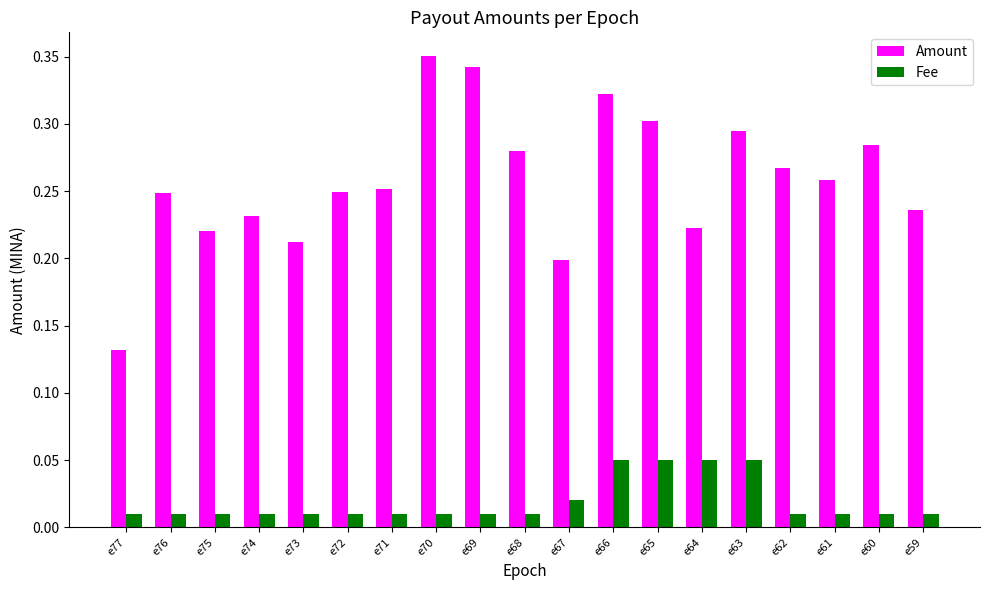

Which series changed the most between e65 and e59?

Amount